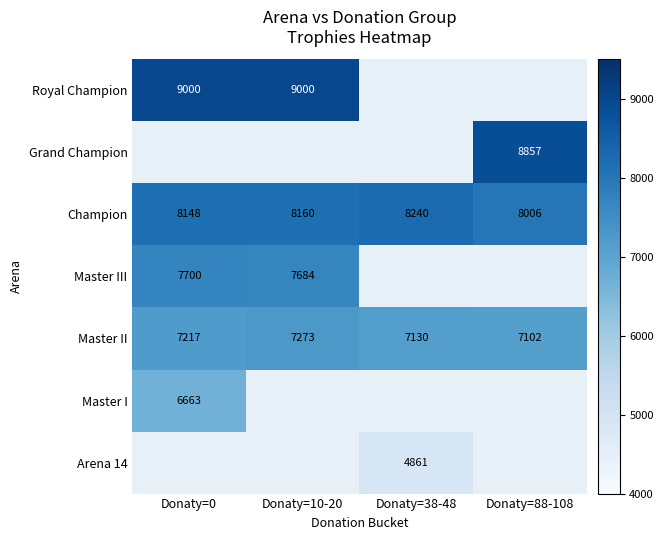

At which label is Champion closest to 8123?

Donaty=0